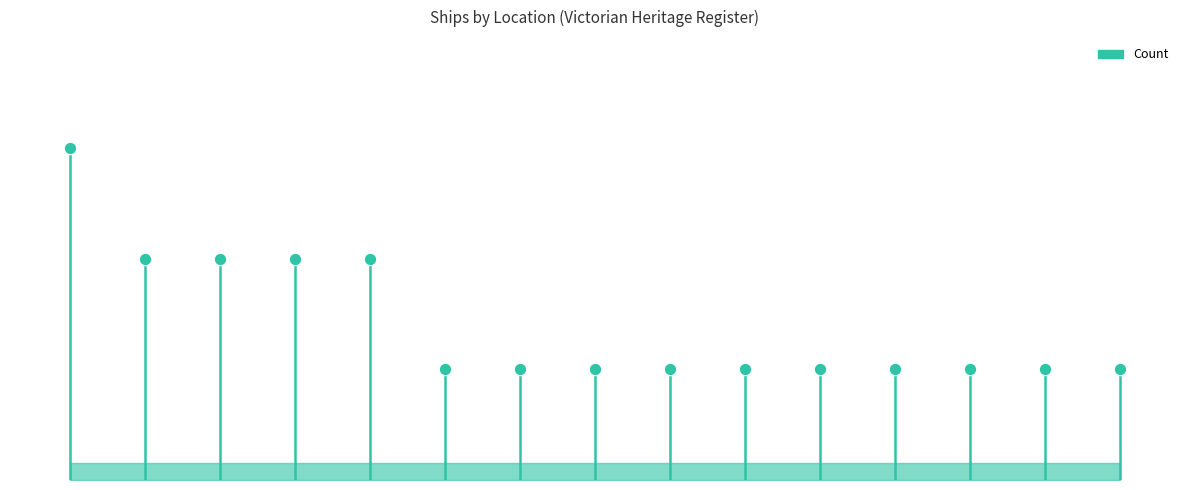

Which has a higher value, Williams River NSW or Port Phillip?

Port Phillip